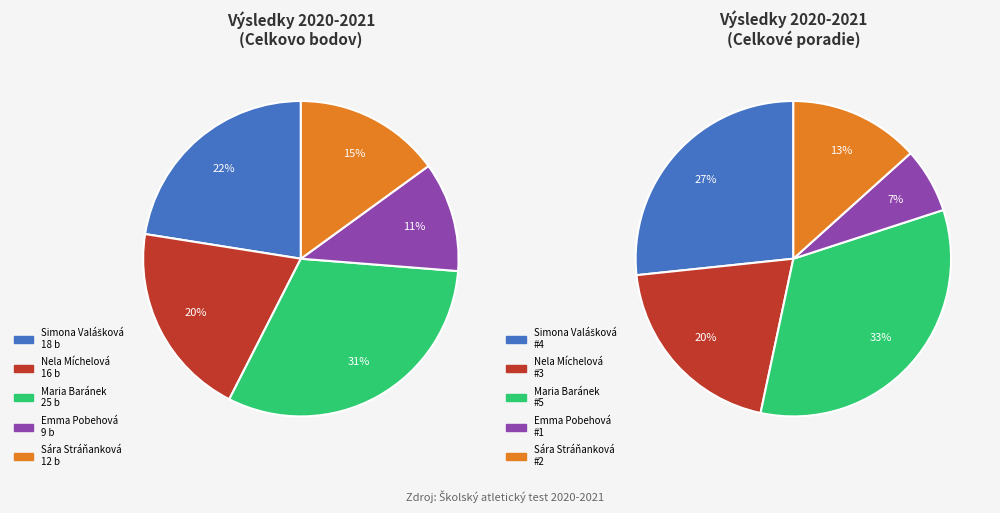

How many slices are in this pie chart?

5